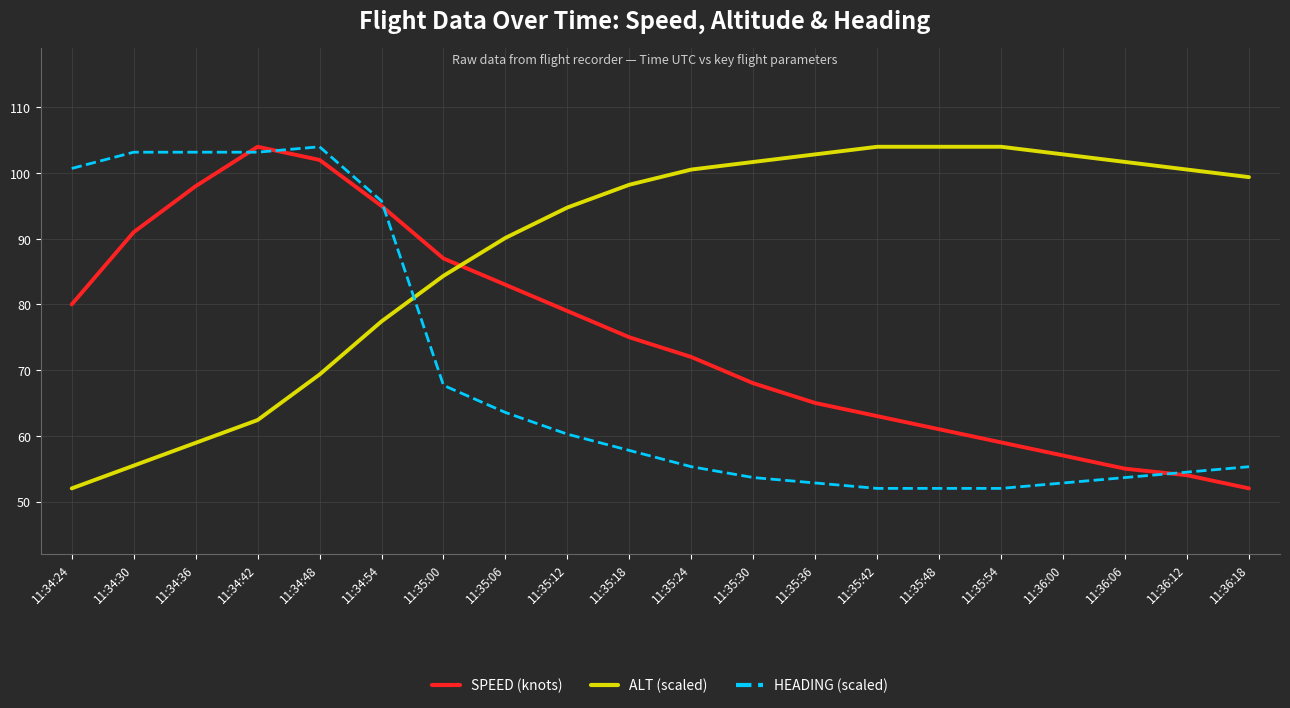

Where is ALT (scaled) nearest to the value 78?

11:34:54